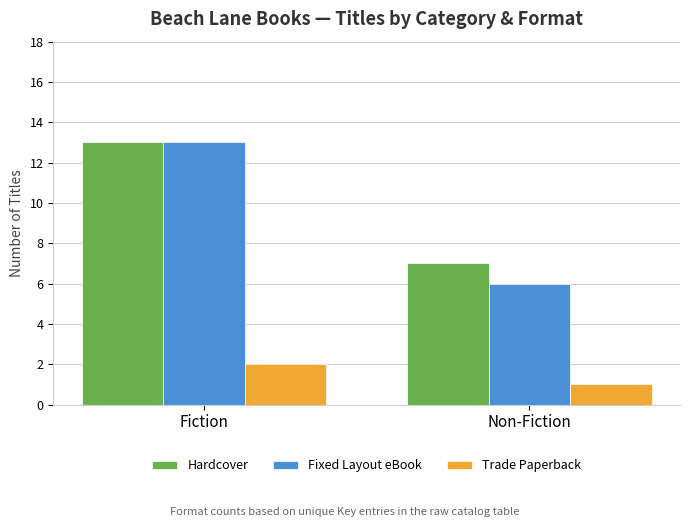

What is the label of the 1st bar from the left?

Fiction